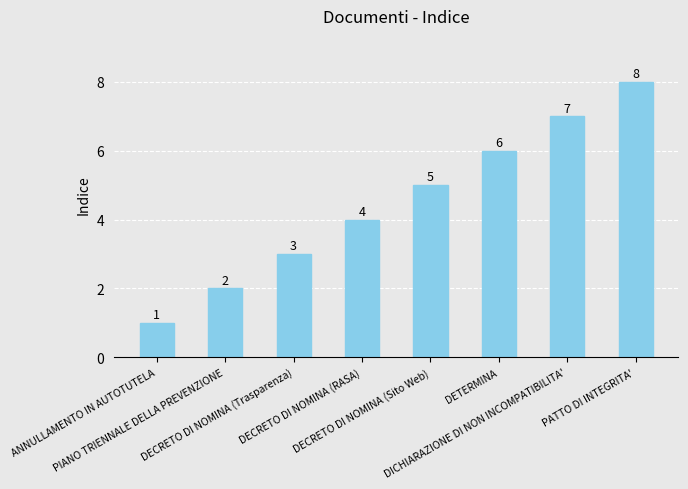

True or false: the data shows 3 at PATTO DI INTEGRITA'.

False